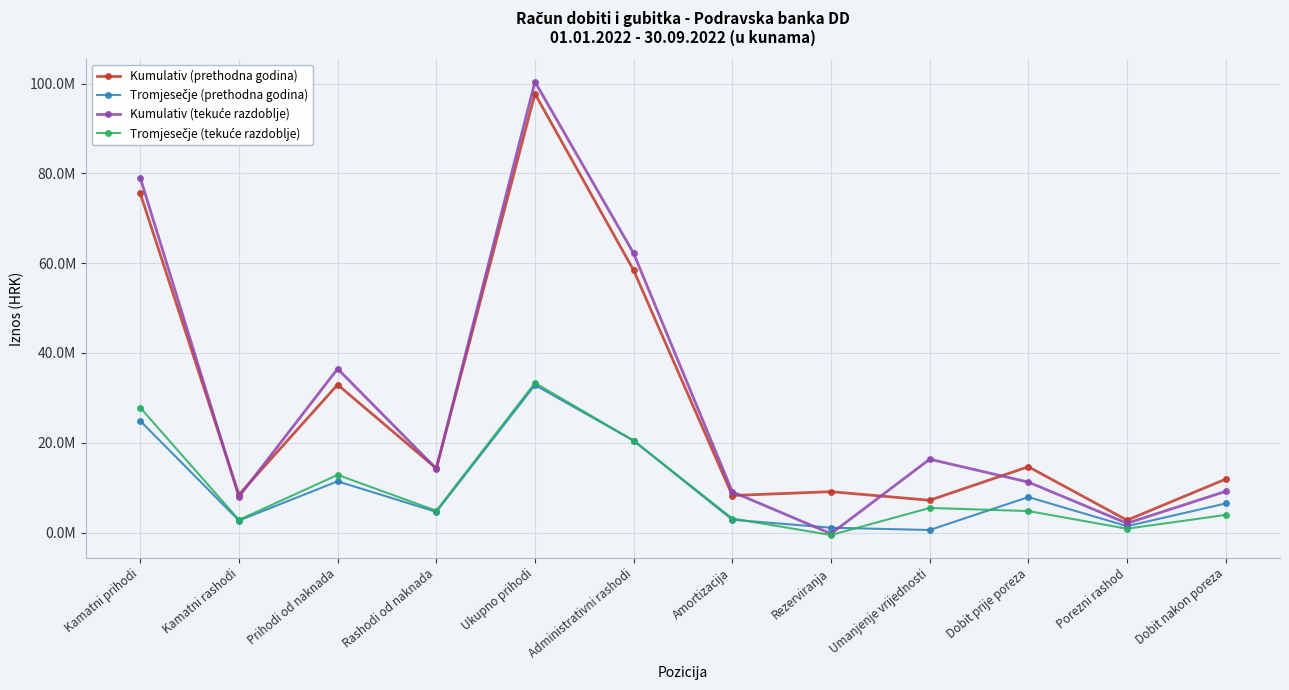

Does the chart have visible grid lines?

Yes